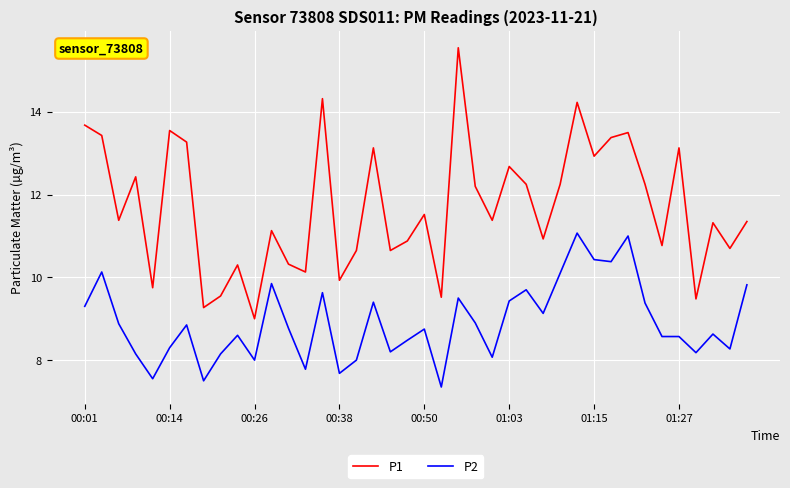

How many lines are shown in the chart?

2